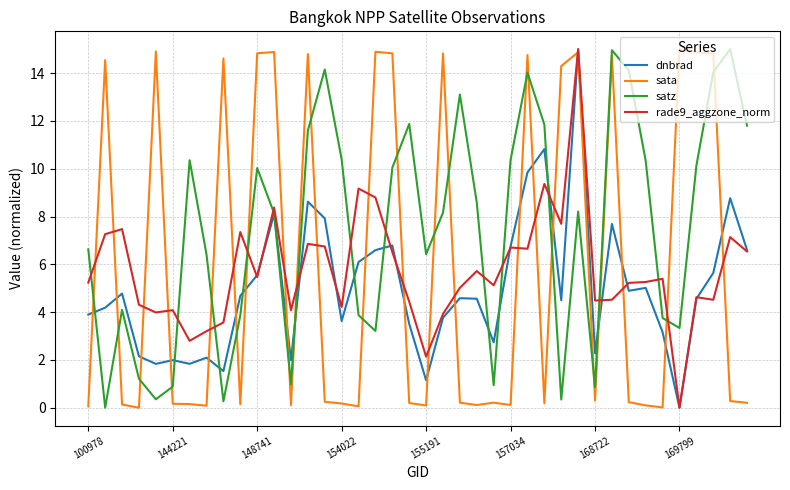

Which series has the largest total across all categories?

satz